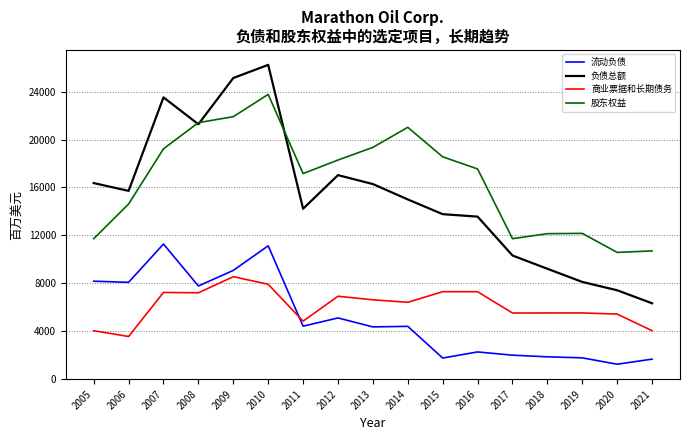

What is the difference between the maximum and second lowest values in the 负债总额 series?

18848